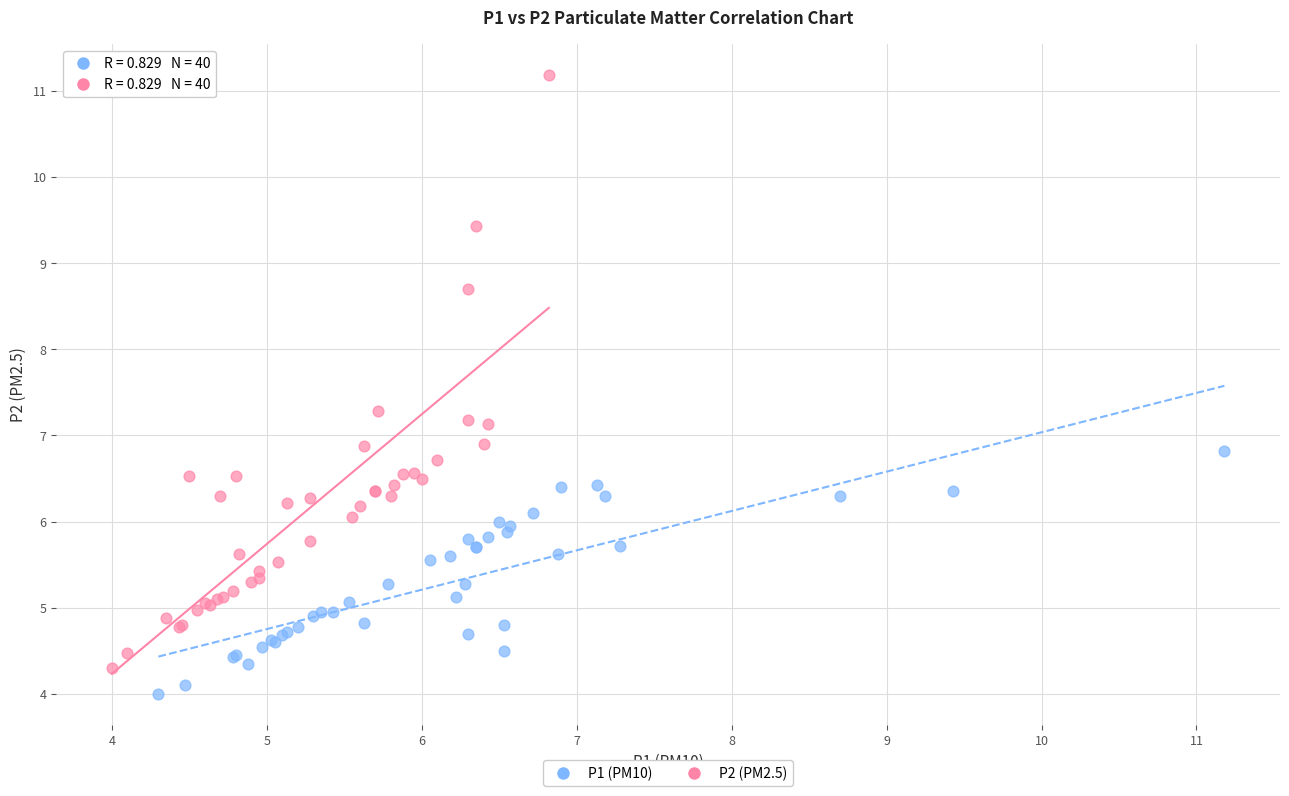

What are all the series names shown in the legend?

P1 (PM10), P2 (PM2.5)